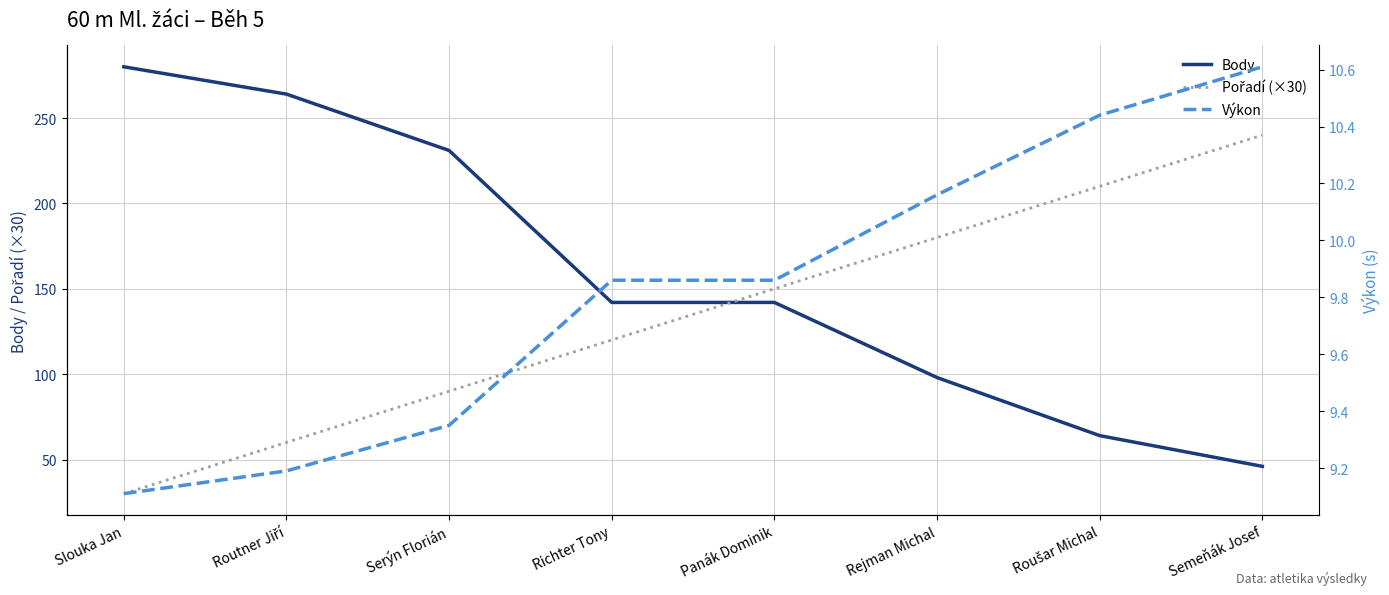

At how many categories does at least one series exceed 22?

8